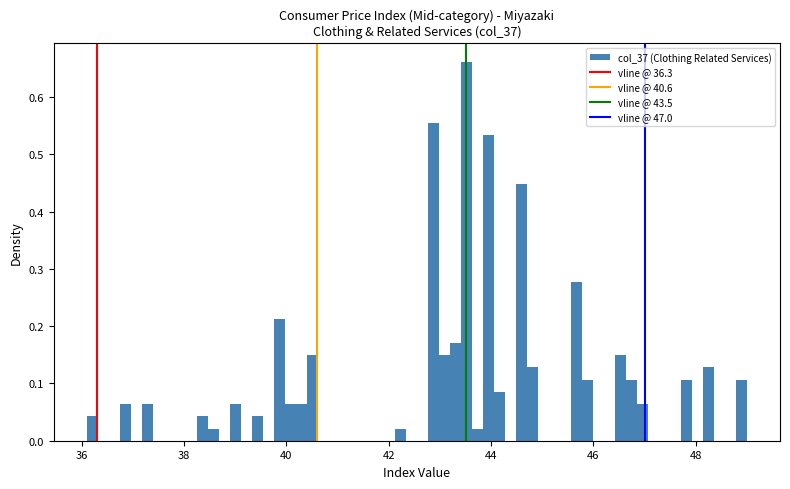

Read against the x-axis, roughly where is the centre of the tallest bar?

43.6